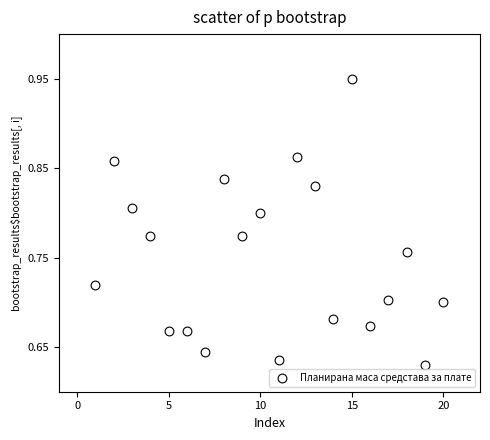

What is the range of Y values (max minus min)?

0.3